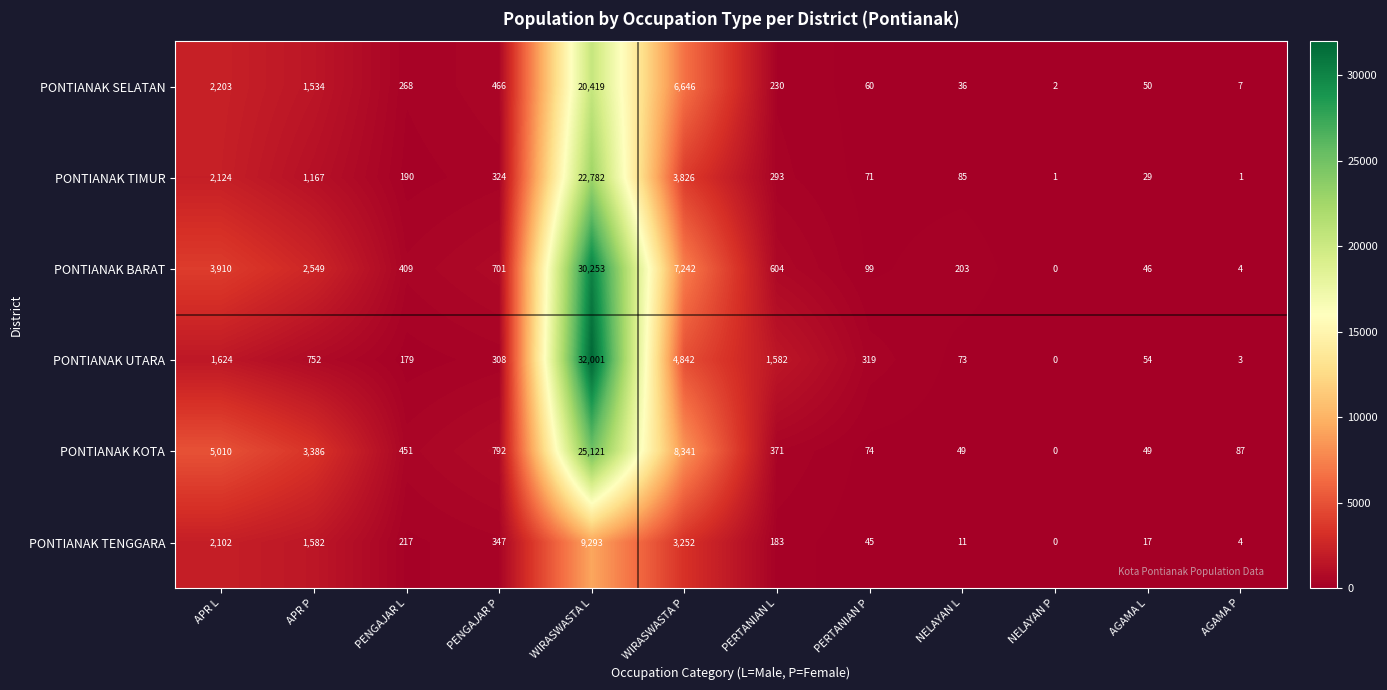

Where does the PONTIANAK TENGGARA series first go above 217?

APR L